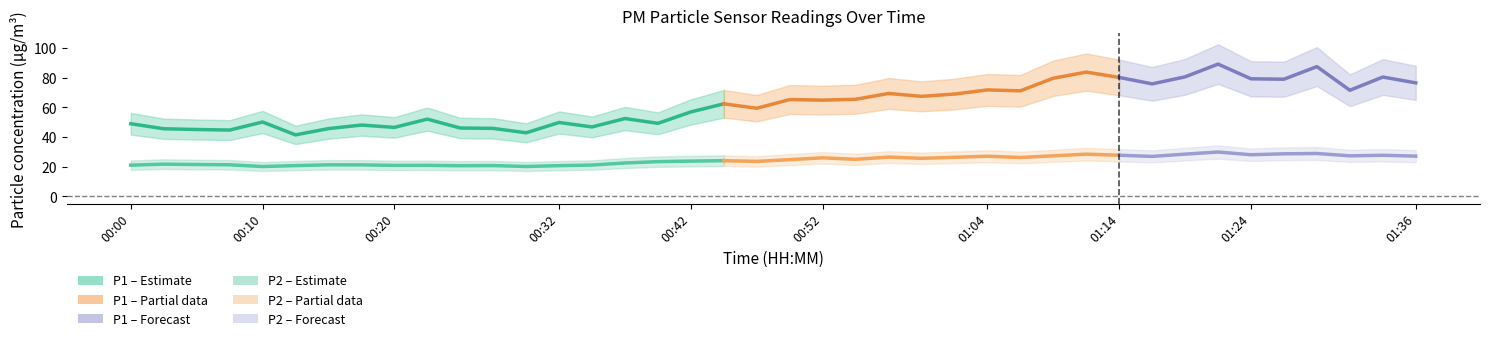

What is the label of the 35th point from the right?

00:13